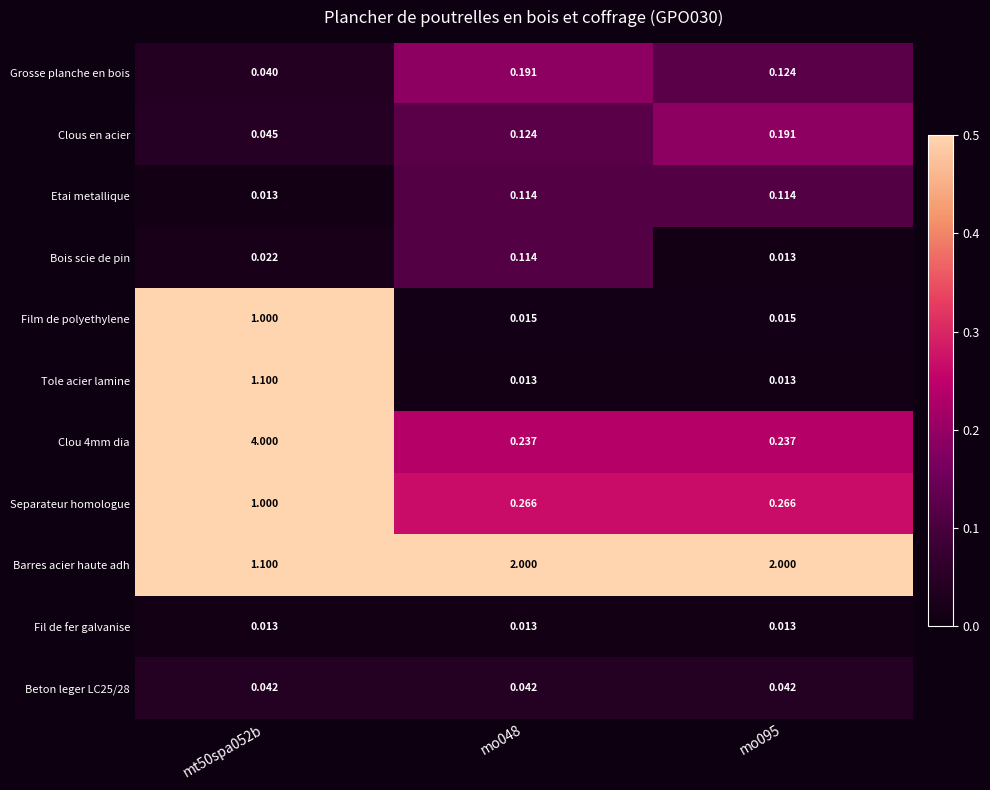

Is the value of Clous en acier at mo048 greater than the value of Clou 4mm dia at mt50spa052b?

No